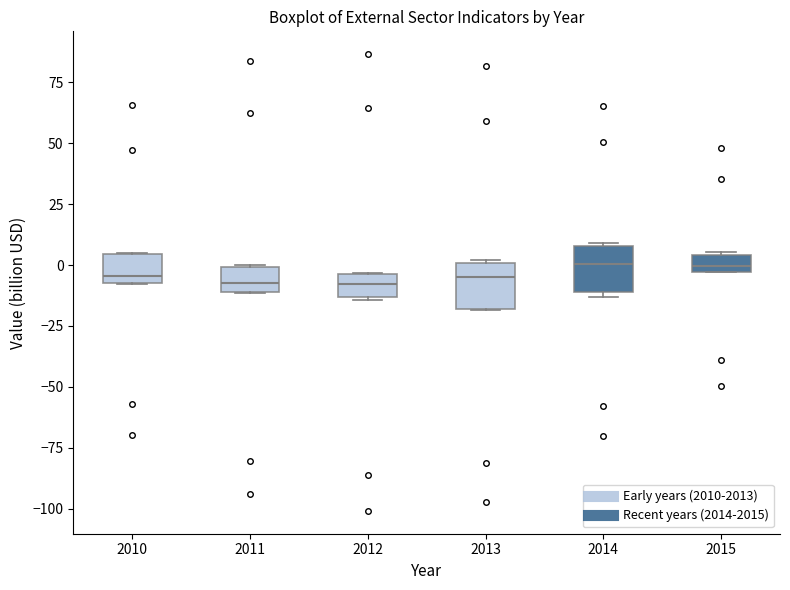

Where is the lower edge of the box at x = 2011 on the y-axis? The values are not printed on the chart, so give them approximately, as read against the axis.

-10